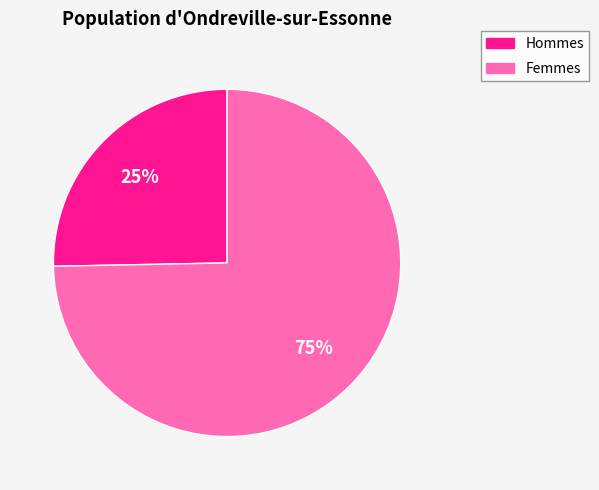

Combined, do Hommes and Femmes account for over 50%?

Yes